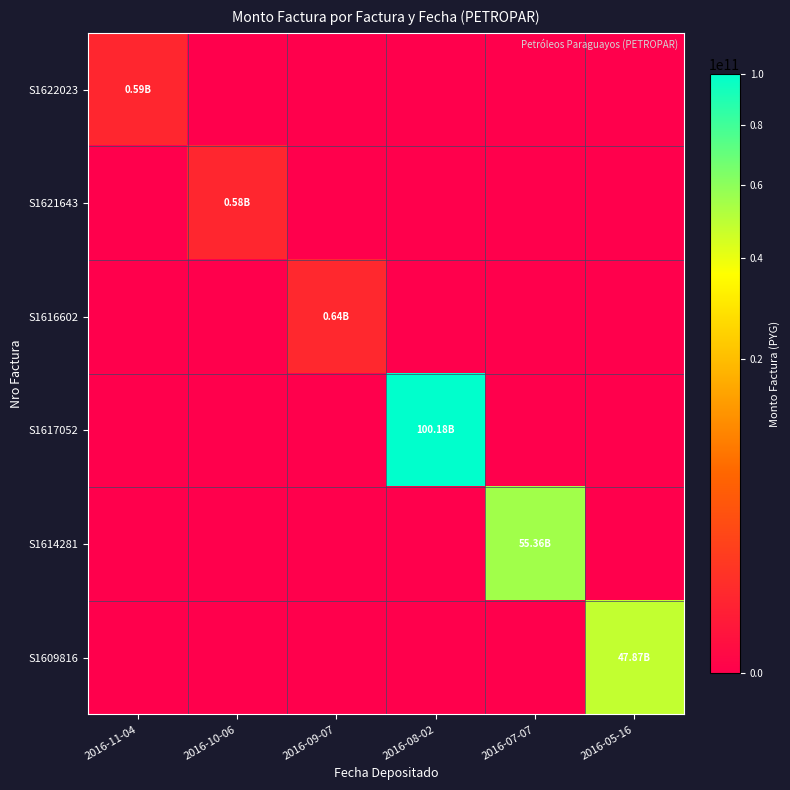

Reading left to right, transcribe all the data shown in this chart.

S1622023: 2016-11-04=588793352	2016-10-06=0	2016-09-07=0	2016-08-02=0	2016-07-07=0	2016-05-16=0
S1621643: 2016-11-04=0	2016-10-06=577472500	2016-09-07=0	2016-08-02=0	2016-07-07=0	2016-05-16=0
S1616602: 2016-11-04=0	2016-10-06=0	2016-09-07=636709482	2016-08-02=0	2016-07-07=0	2016-05-16=0
S1617052: 2016-11-04=0	2016-10-06=0	2016-09-07=0	2016-08-02=100176526505	2016-07-07=0	2016-05-16=0
S1614281: 2016-11-04=0	2016-10-06=0	2016-09-07=0	2016-08-02=0	2016-07-07=55364651820	2016-05-16=0
S1609816: 2016-11-04=0	2016-10-06=0	2016-09-07=0	2016-08-02=0	2016-07-07=0	2016-05-16=47872280071